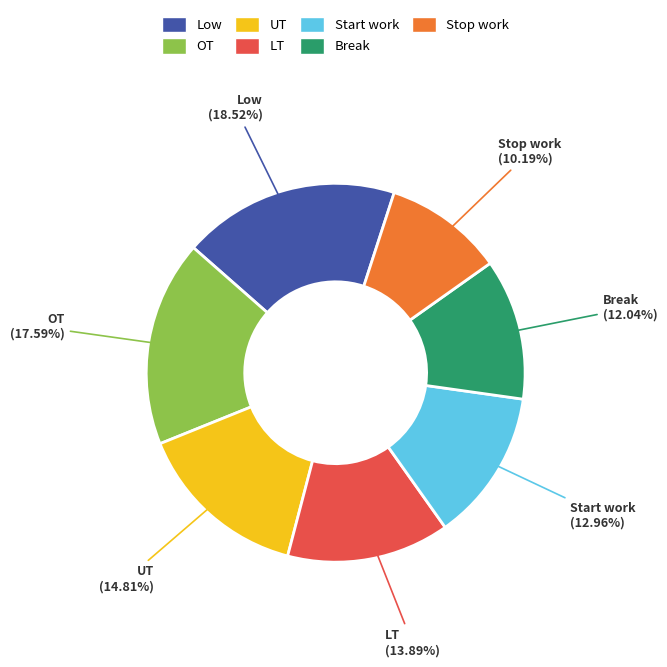

What is the largest slice in the pie chart?

Low